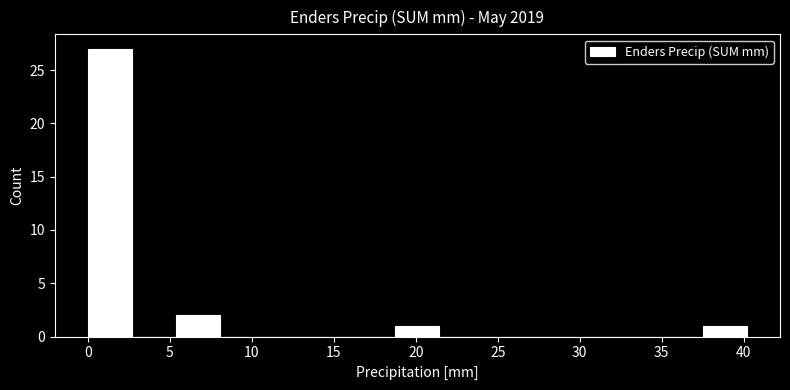

What is the height of the bar covering 5.5 to 8.0 on the x-axis? Neither the bar edges nor the heights are printed on the chart, so give them approximately, as read against the axes.

2